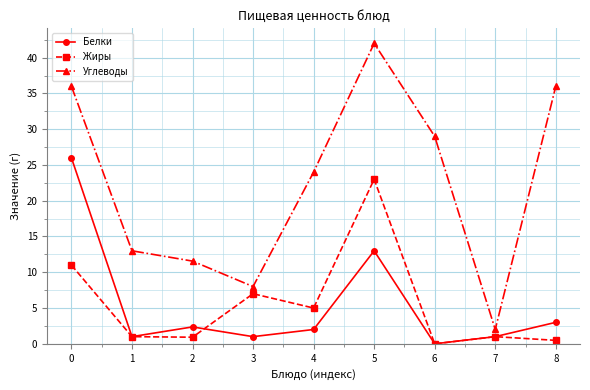

What is the spread (max minus min) of values at 2?

10.6